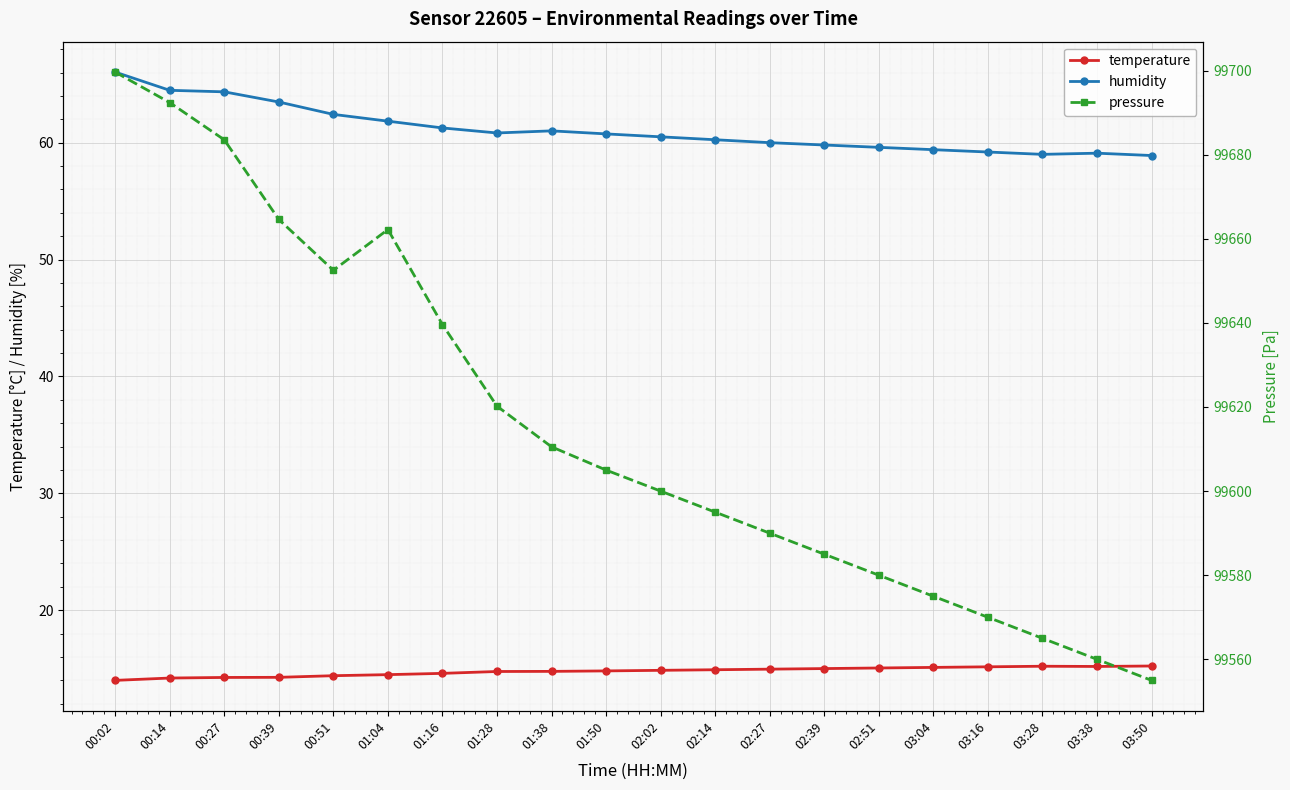

Reading left to right, list all the values displayed in this chart.

temperature: 14.0	14.2	14.2	14.2	14.4	14.5	14.6	14.8	14.8	14.8	14.8	14.9	14.9	15.0	15.1	15.1	15.2	15.2	15.2	15.2
humidity: 66.0	64.5	64.3	63.5	62.4	61.8	61.3	60.8	61.0	60.8	60.5	60.2	60.0	59.8	59.6	59.4	59.2	59.0	59.1	58.9
pressure: 99699.6	99692.4	99683.5	99664.6	99652.5	99662.2	99639.6	99620.2	99610.5	99605.0	99600.0	99595.0	99590.0	99585.0	99580.0	99575.0	99570.0	99565.0	99560.0	99555.0